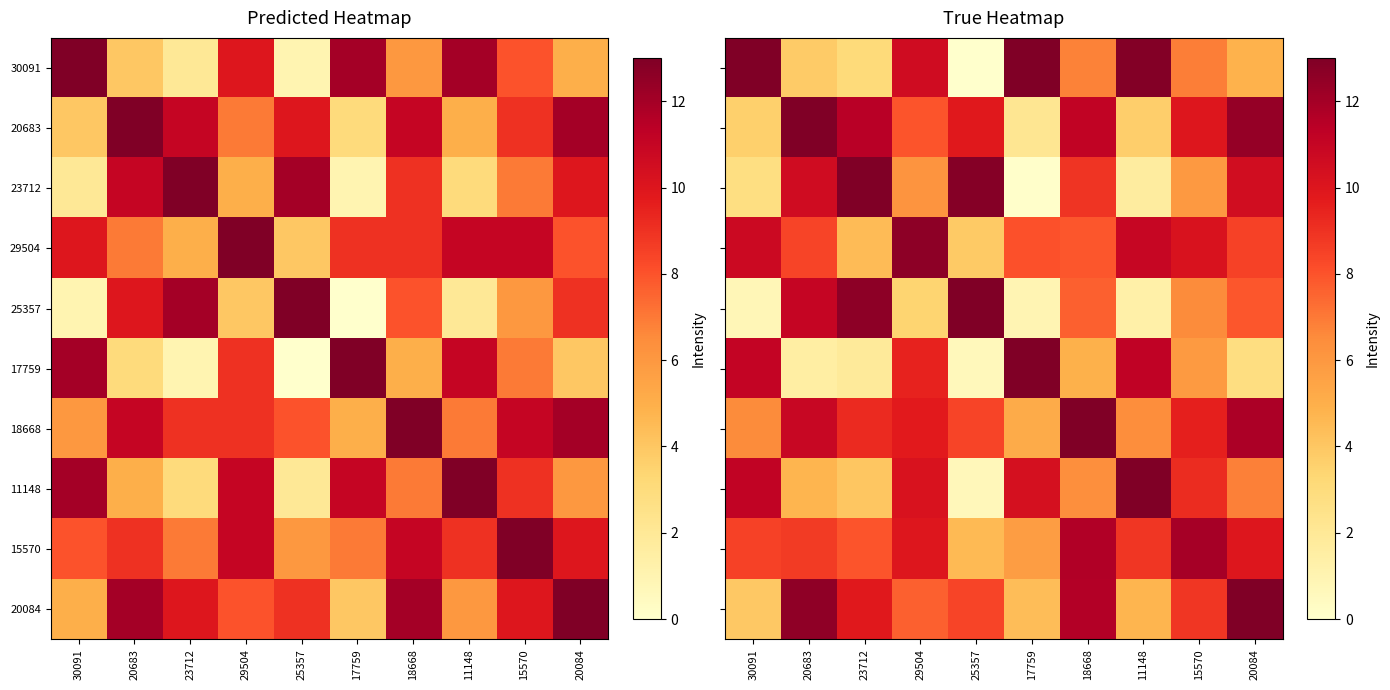

At which label does 20084 reach its peak?

20084